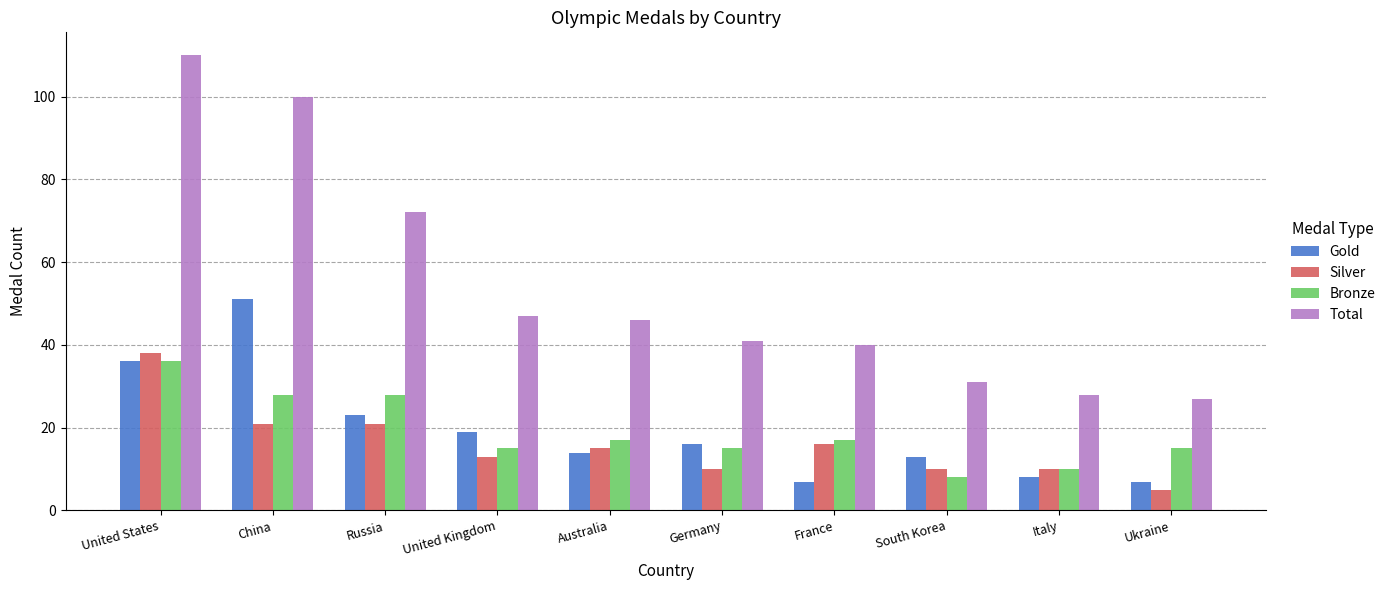

Reading right to left, list all the values displayed in this chart.

Gold: Ukraine=7	Italy=8	South Korea=13	France=7	Germany=16	Australia=14	United Kingdom=19	Russia=23	China=51	United States=36
Silver: Ukraine=5	Italy=10	South Korea=10	France=16	Germany=10	Australia=15	United Kingdom=13	Russia=21	China=21	United States=38
Bronze: Ukraine=15	Italy=10	South Korea=8	France=17	Germany=15	Australia=17	United Kingdom=15	Russia=28	China=28	United States=36
Total: Ukraine=27	Italy=28	South Korea=31	France=40	Germany=41	Australia=46	United Kingdom=47	Russia=72	China=100	United States=110